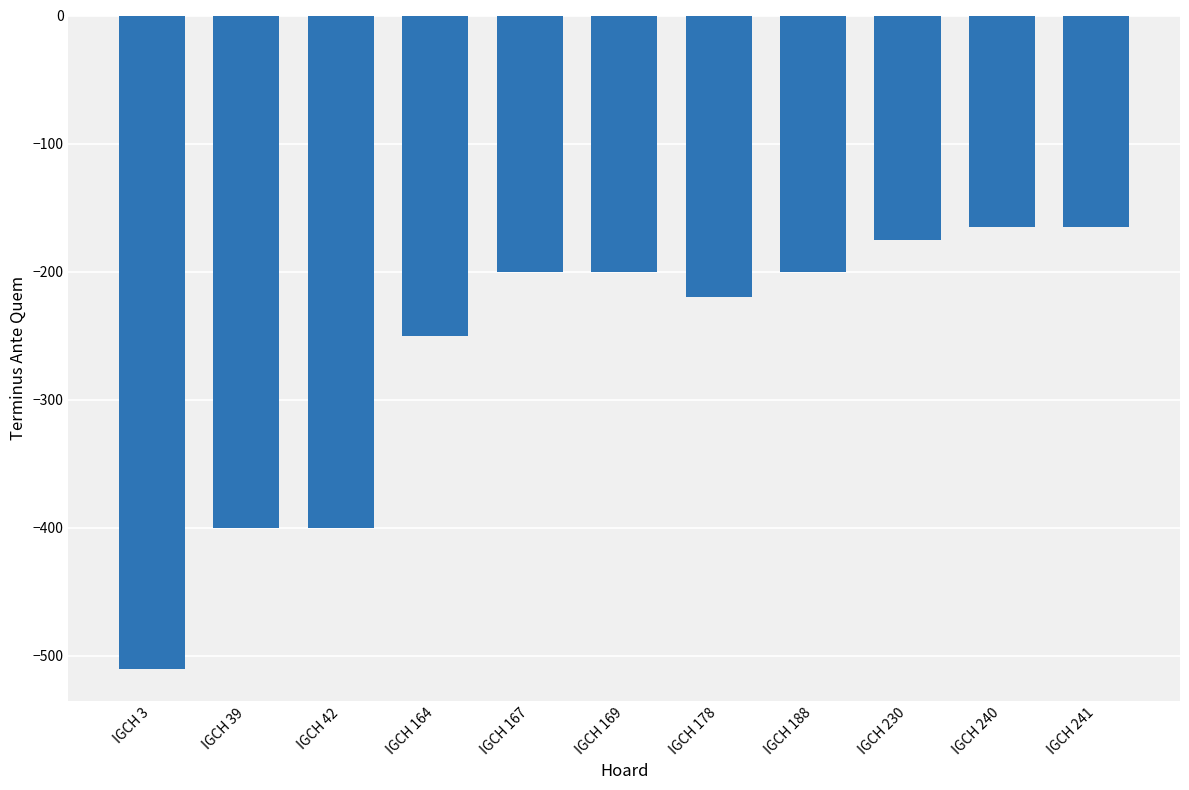

What is the average value?

-262